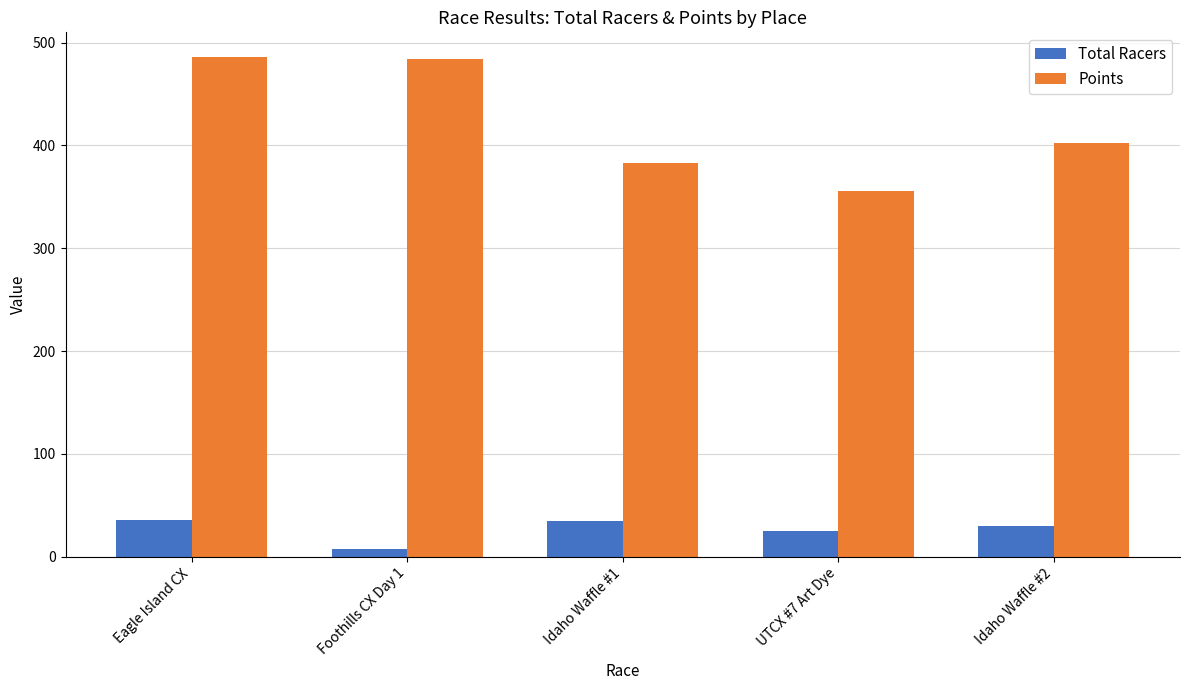

What is the value of the Points bar at the 2nd from the left?

483.8